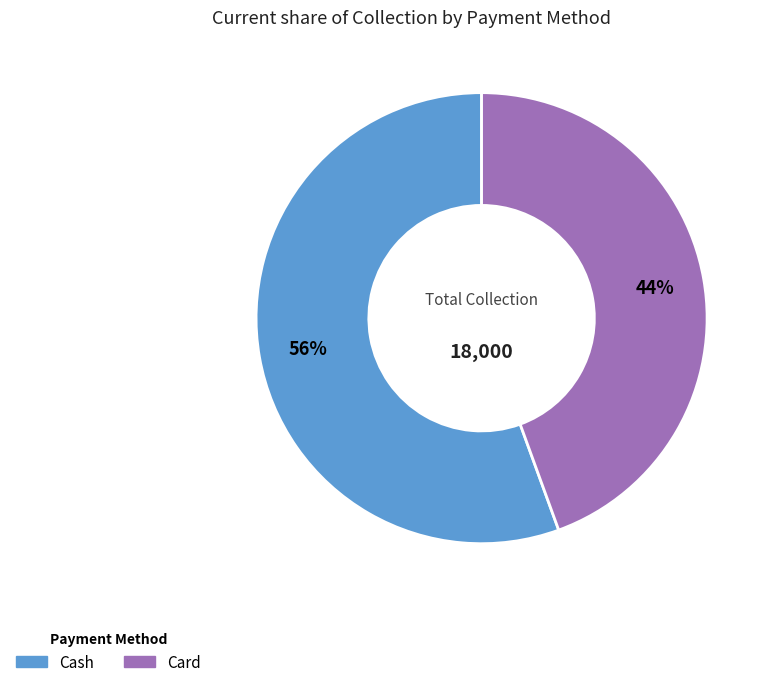

Which has a higher value, Card or Cash?

Cash